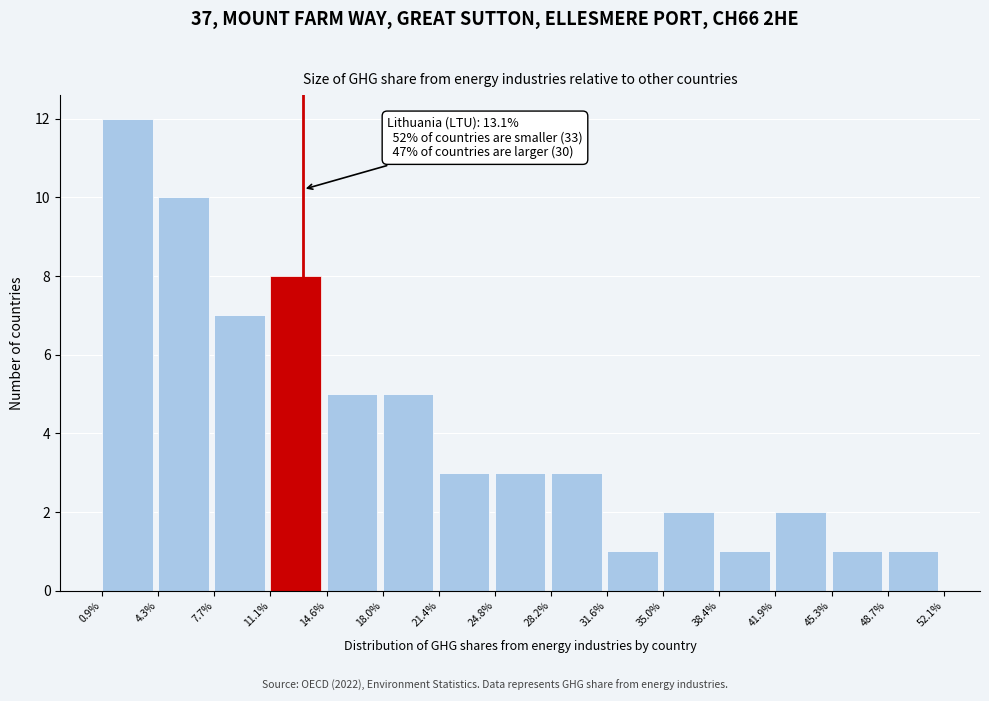

Over which range of the x-axis is the bar tallest?

0.9% to 4.3%